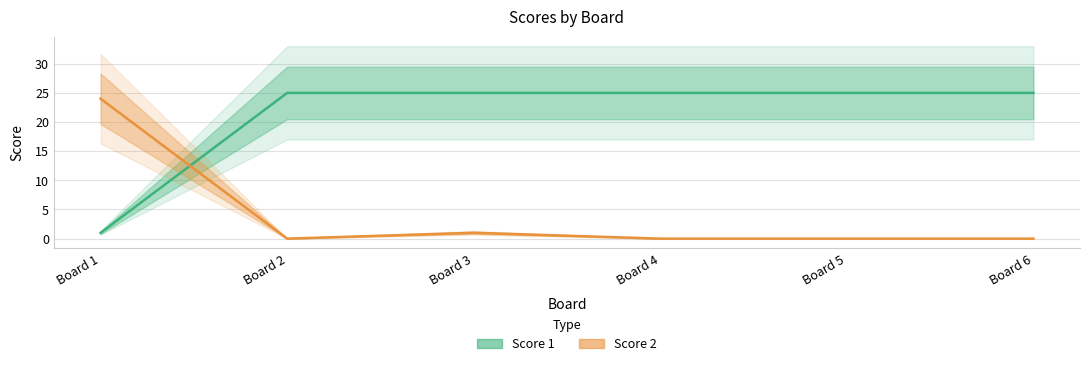

List the labels in order of Score 1 value, smallest first.

Board 1, Board 2, Board 3, Board 4, Board 5, Board 6